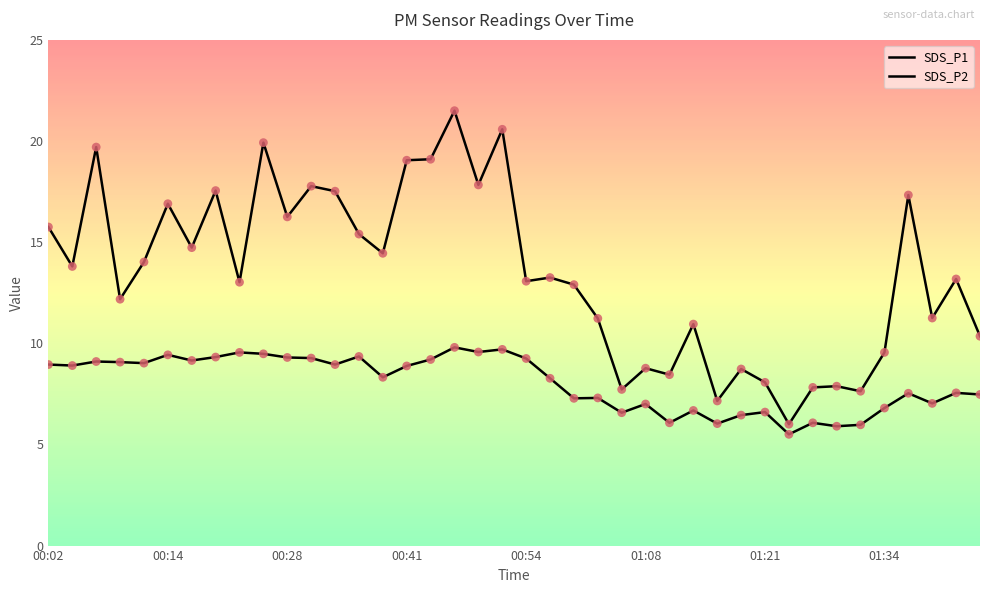

Does the chart have visible grid lines?

No